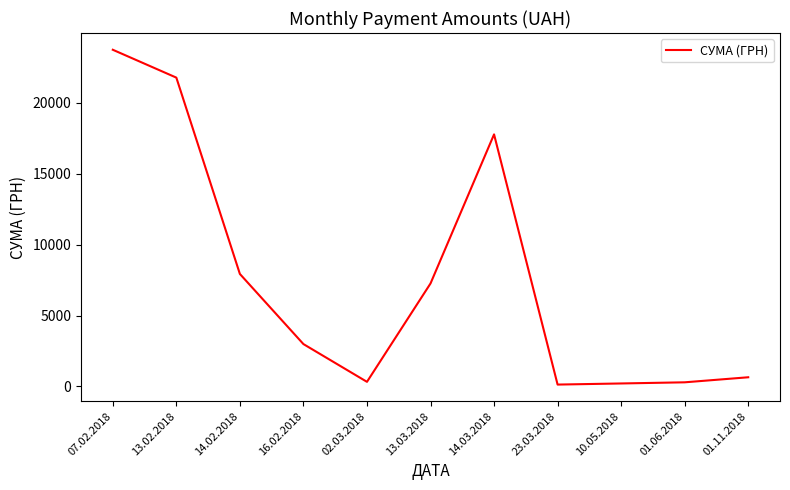

What is the ratio of the value at 13.03.2018 to the value at 07.02.2018?

0.3